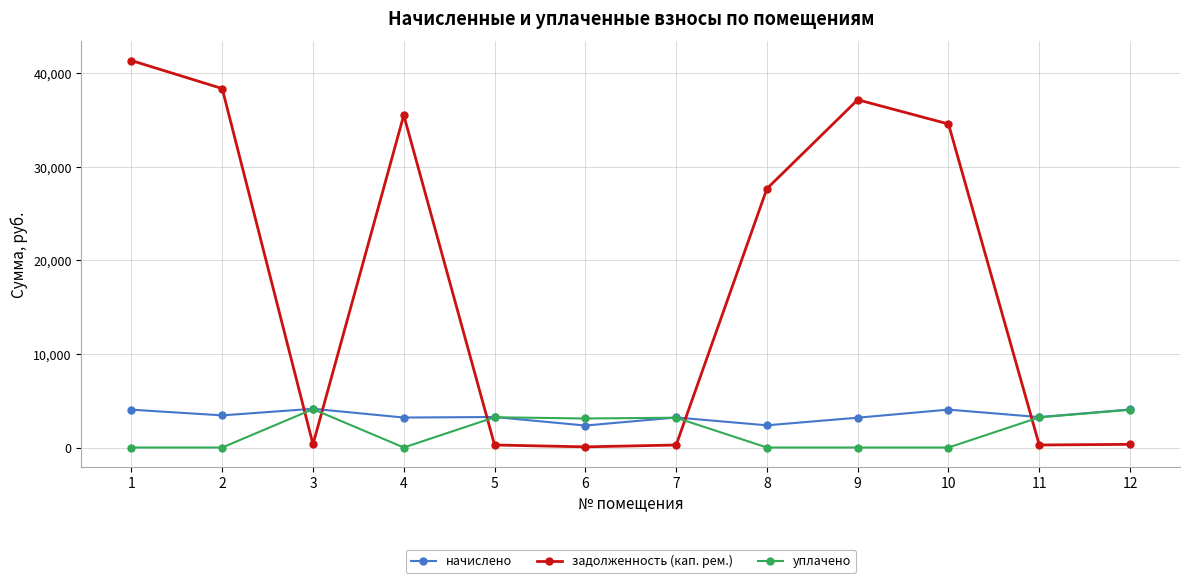

At which label does уплачено first exceed 3104?

3